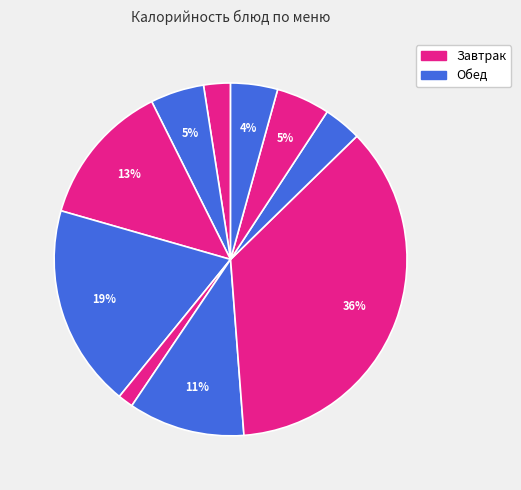

How many slices are in this pie chart?

10